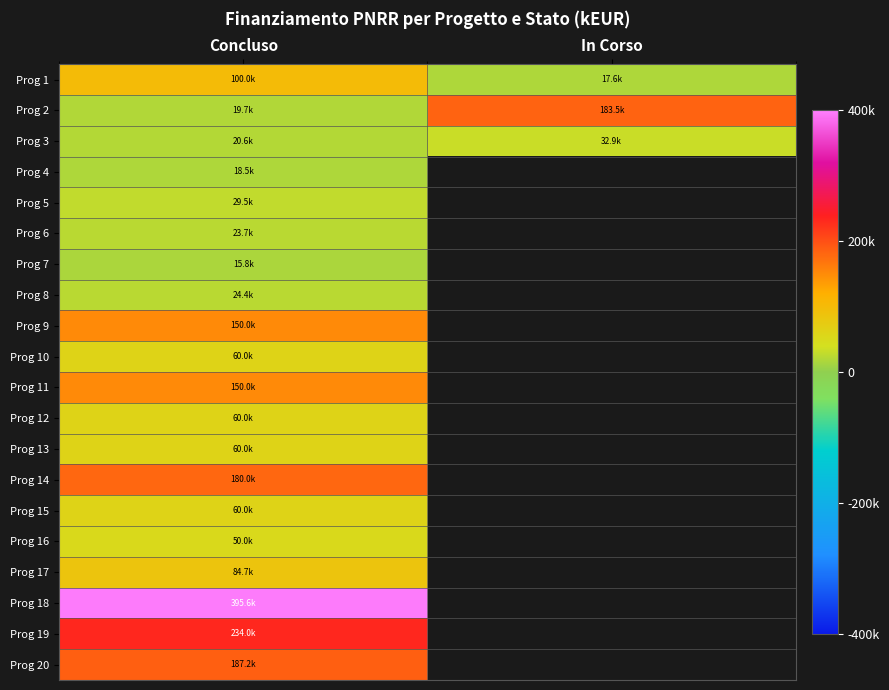

At which label is Prog 15 closest to 60000?

Concluso